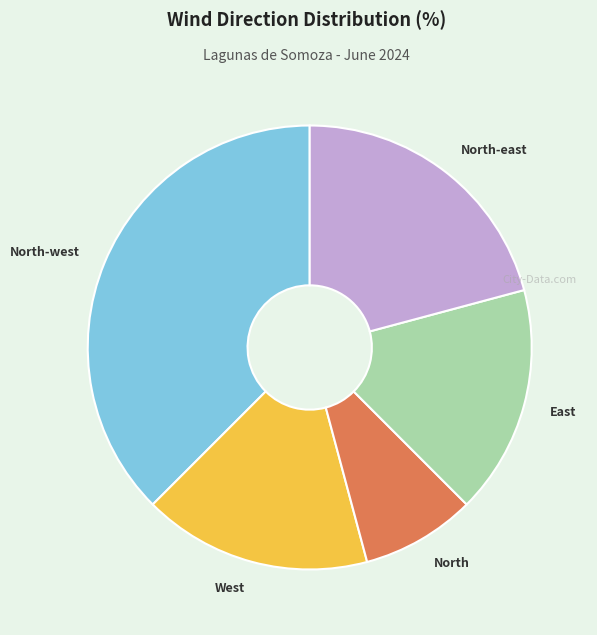

Combined, do North and East account for over 50%?

No